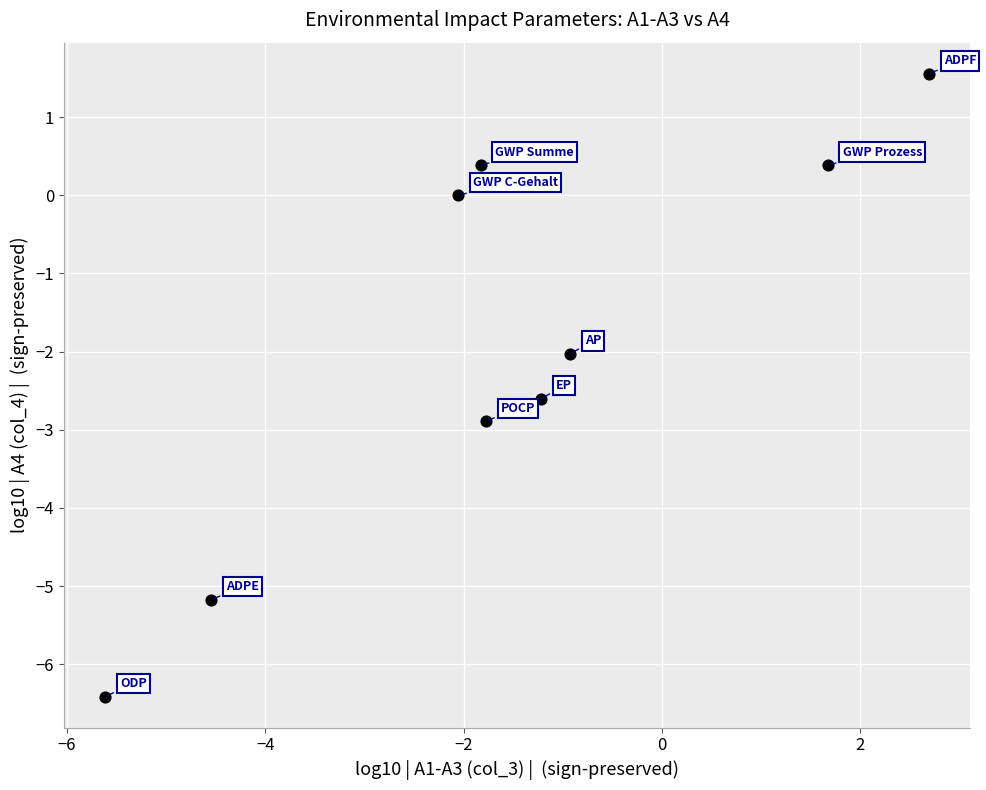

What is the range of X values (max minus min)?

8.3